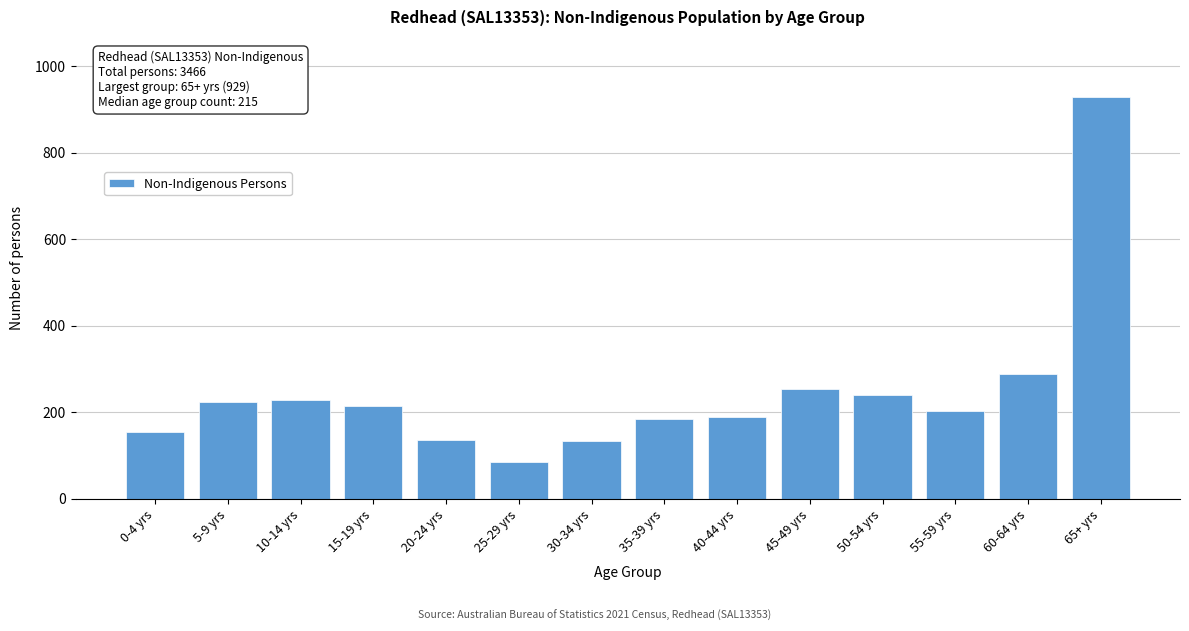

What is the maximum value shown in the chart?

929